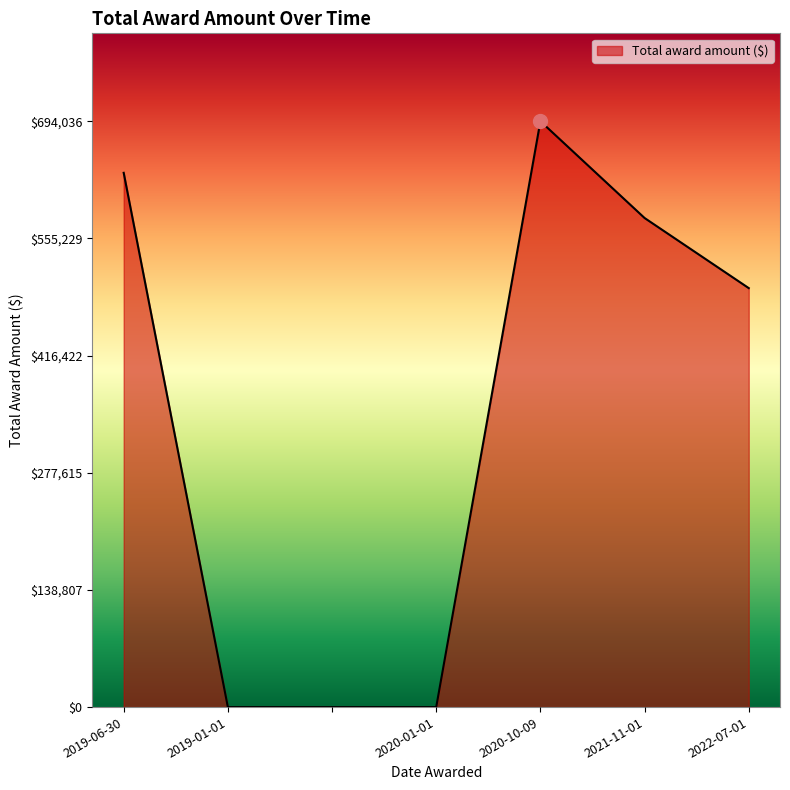

True or false: the data has more than 0 interior local peaks.

True